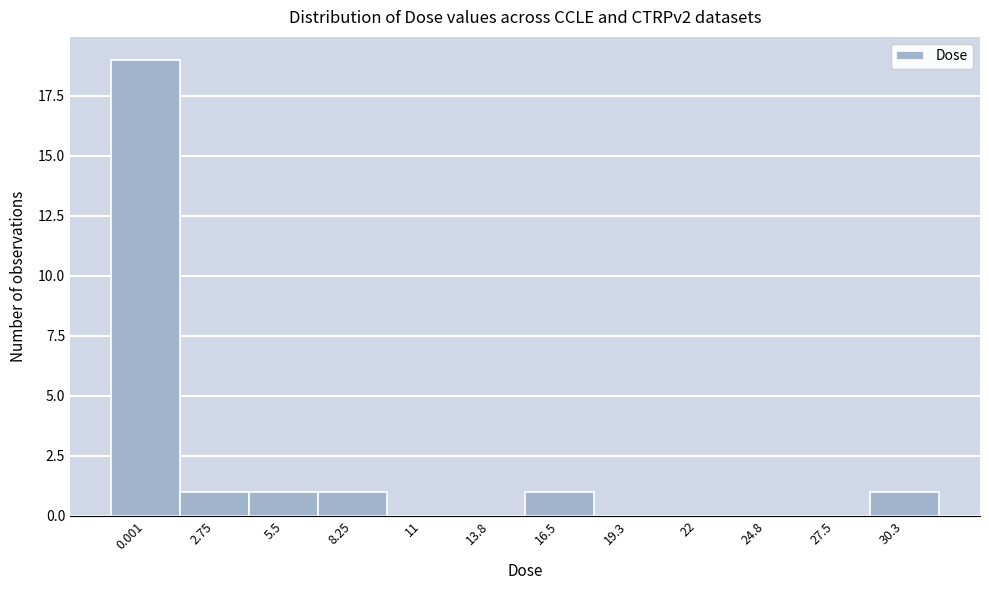

Reading right to left, list all the values displayed in this chart.

30.3=1	27.5=0	24.8=0	22=0	19.3=0	16.5=1	13.8=0	11=0	8.25=1	5.5=1	2.75=1	0.001=19